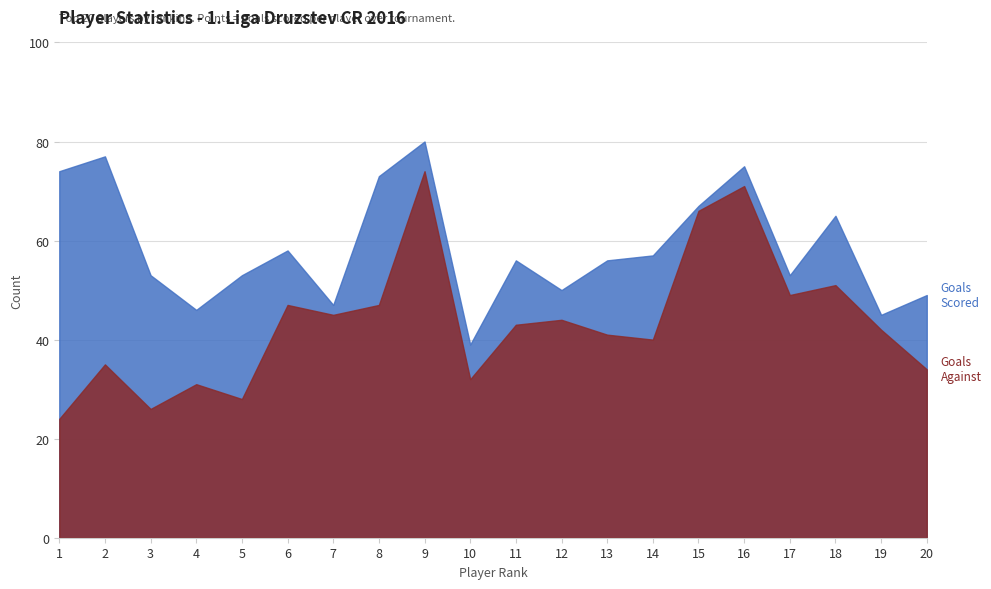

Reading right to left, list all the values displayed in this chart.

Points: 20=49	19=45	18=65	17=53	16=75	15=67	14=57	13=56	12=50	11=56	10=39	9=80	8=73	7=47	6=58	5=53	4=46	3=53	2=77	1=74
Goals Against: 20=34	19=42	18=51	17=49	16=71	15=66	14=40	13=41	12=44	11=43	10=32	9=74	8=47	7=45	6=47	5=28	4=31	3=26	2=35	1=24